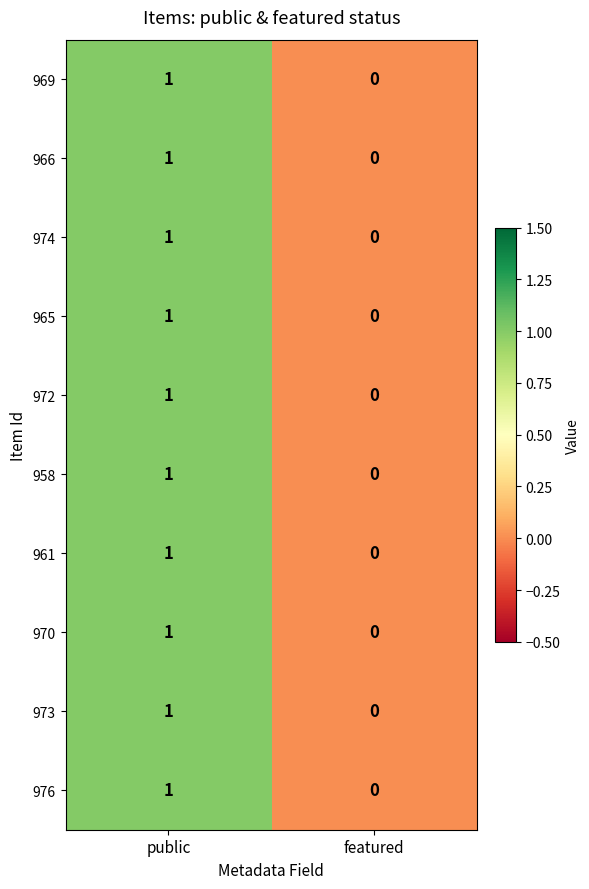

How many series are shown in this chart?

10